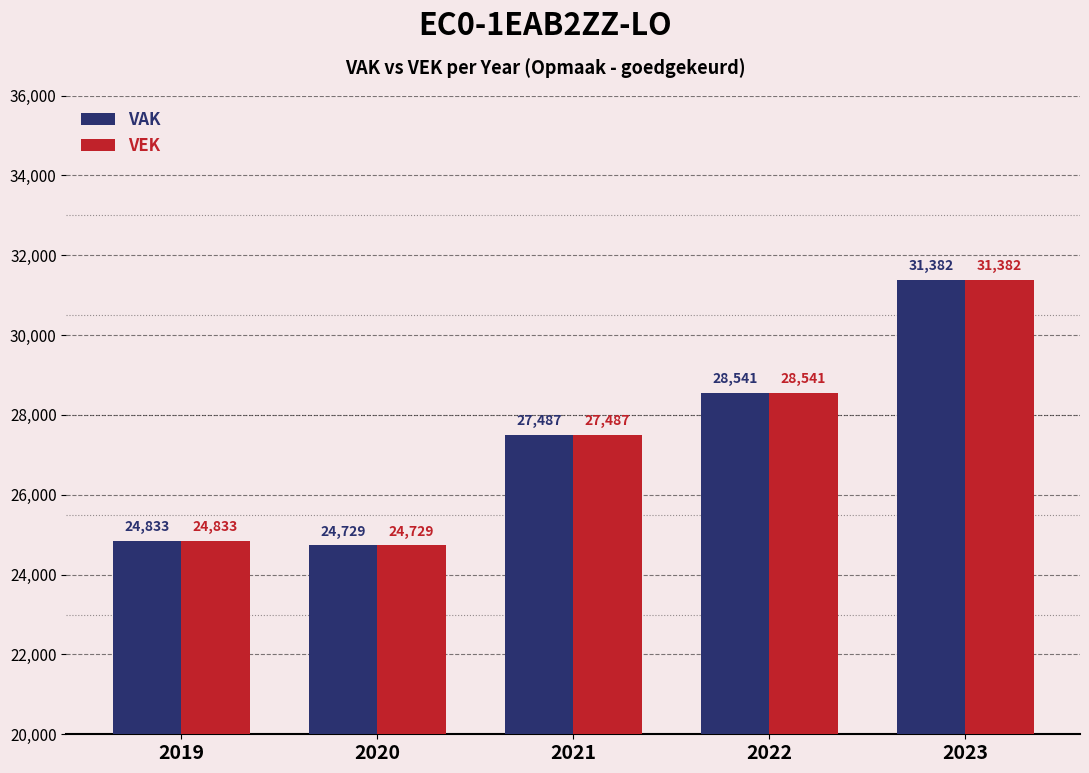

What is the highest value of the VEK series?

31382